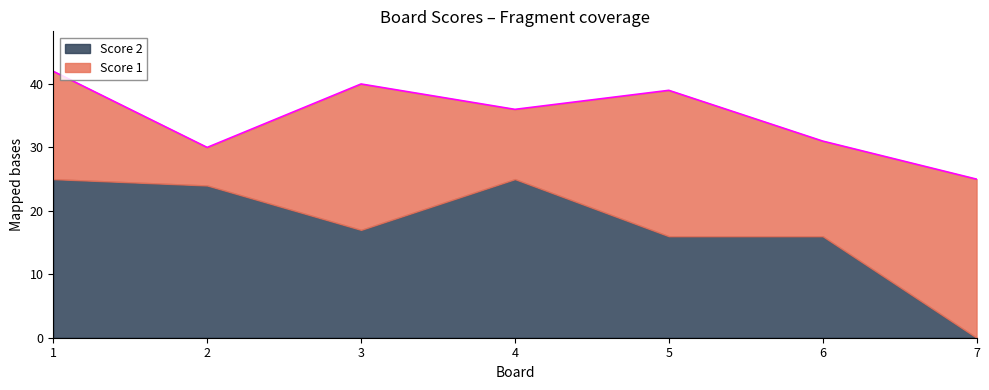

How many lines are shown in the chart?

2